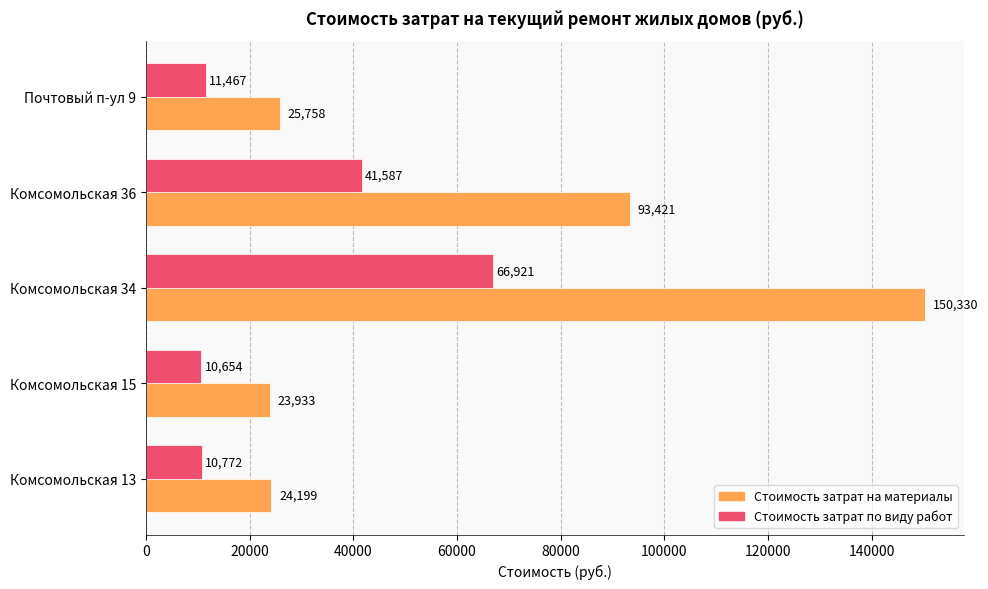

Is it true that Стоимость затрат на материалы equals 6964.5 at Комсомольская 15?

False